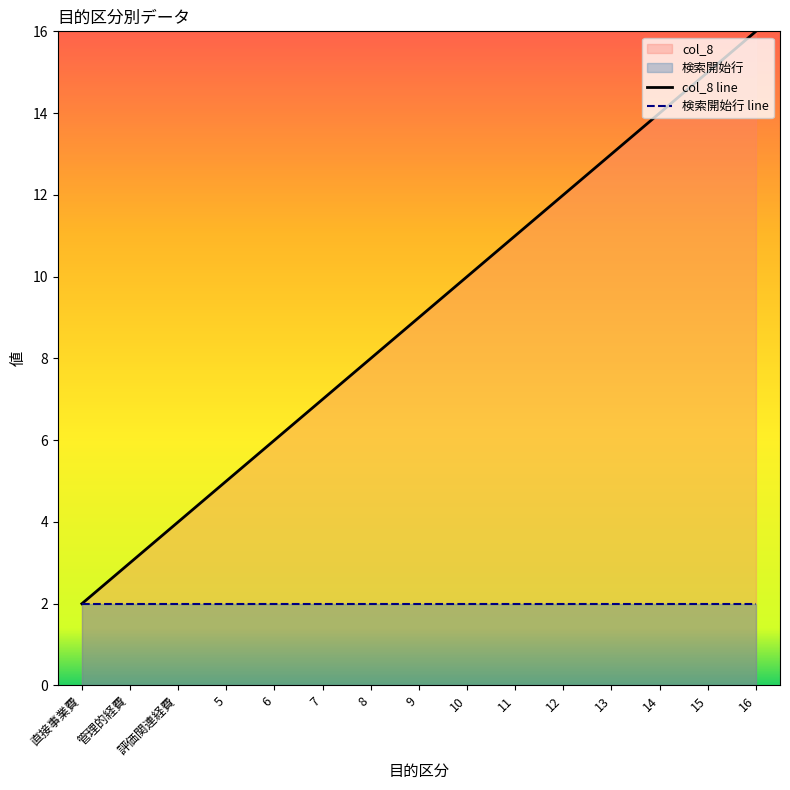

List the series in order of their peak value, lowest first.

検索開始行 line, col_8 line